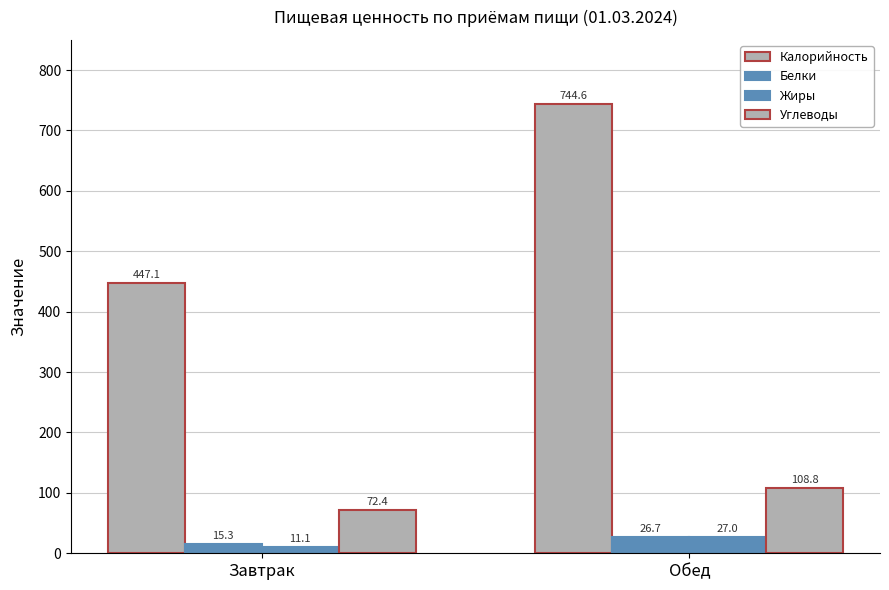

The Жиры series shows 16.5 at Обед. True or false?

False